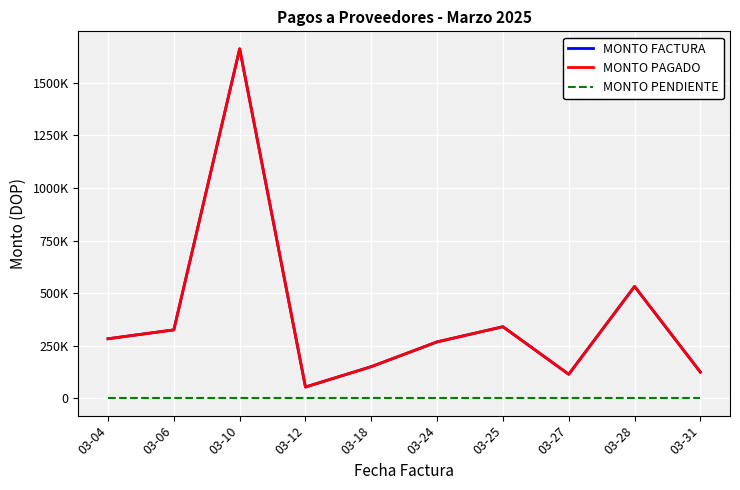

True or false: MONTO PENDIENTE and MONTO PAGADO intersect in this chart.

False